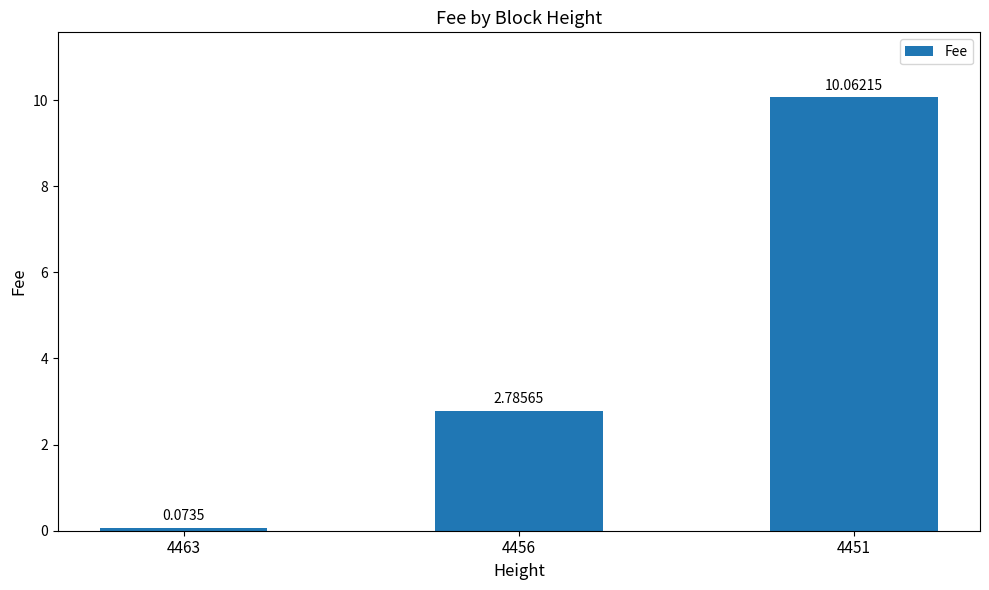

Between 4456 and 4463, which is larger?

4456